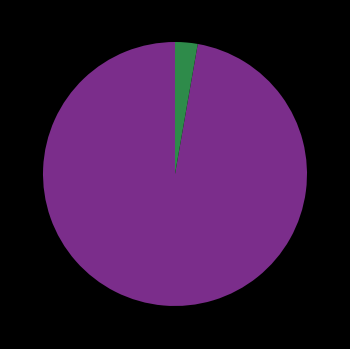

Is there any slice that represents more than half of the pie?

Yes